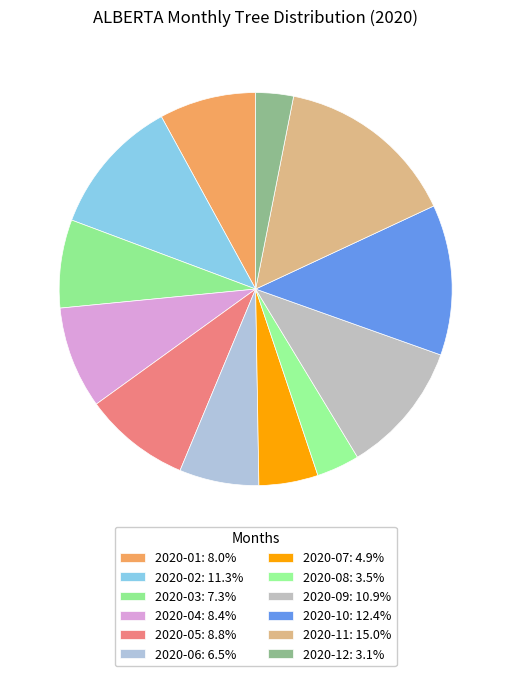

To the nearest percent, what percentage of the pie is 2020-09?

11%